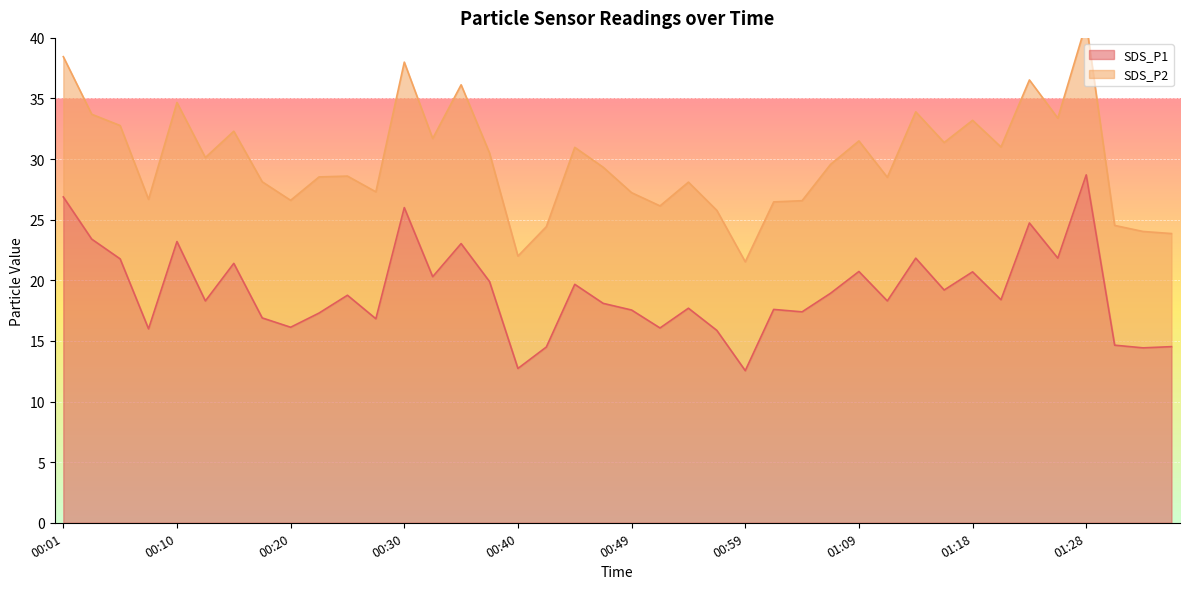

Rank the categories by value from highest to lowest.

01:28, 00:01, 00:30, 01:23, 00:03, 00:10, 00:35, 01:14, 01:26, 00:06, 00:15, 01:09, 01:18, 00:32, 00:37, 00:44, 01:16, 01:06, 00:25, 01:21, 00:13, 01:11, 00:47, 00:54, 01:01, 00:49, 01:04, 00:23, 00:18, 00:27, 00:20, 00:52, 00:08, 00:57, 01:31, 01:36, 00:42, 01:33, 00:40, 00:59